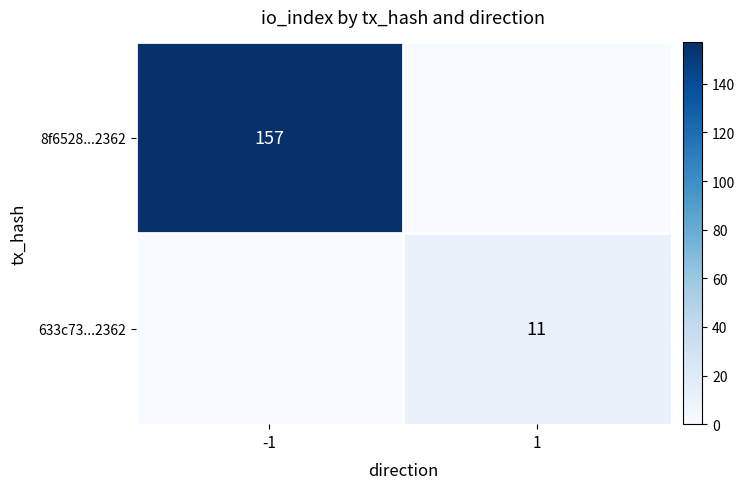

Which category has the highest value across all series?

-1